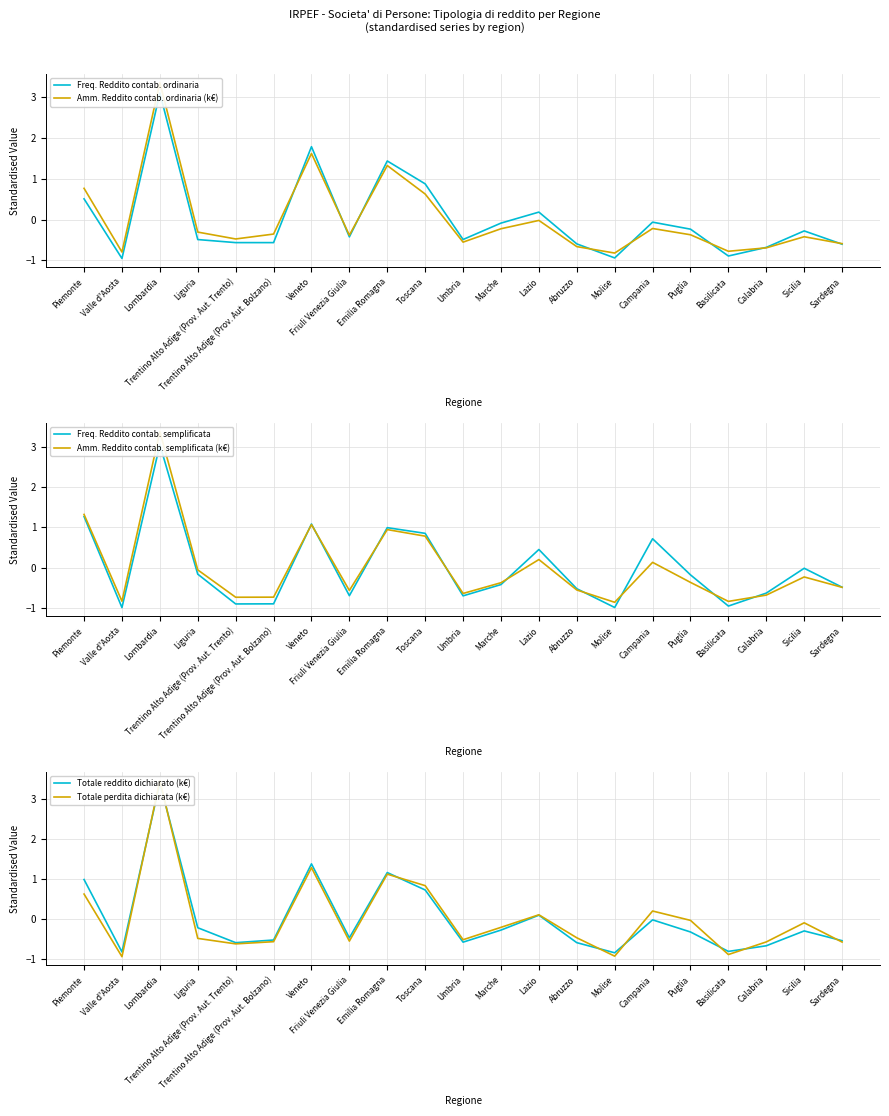

Where is the first local minimum for Freq. Reddito contab. ordinaria?

Valle d'Aosta